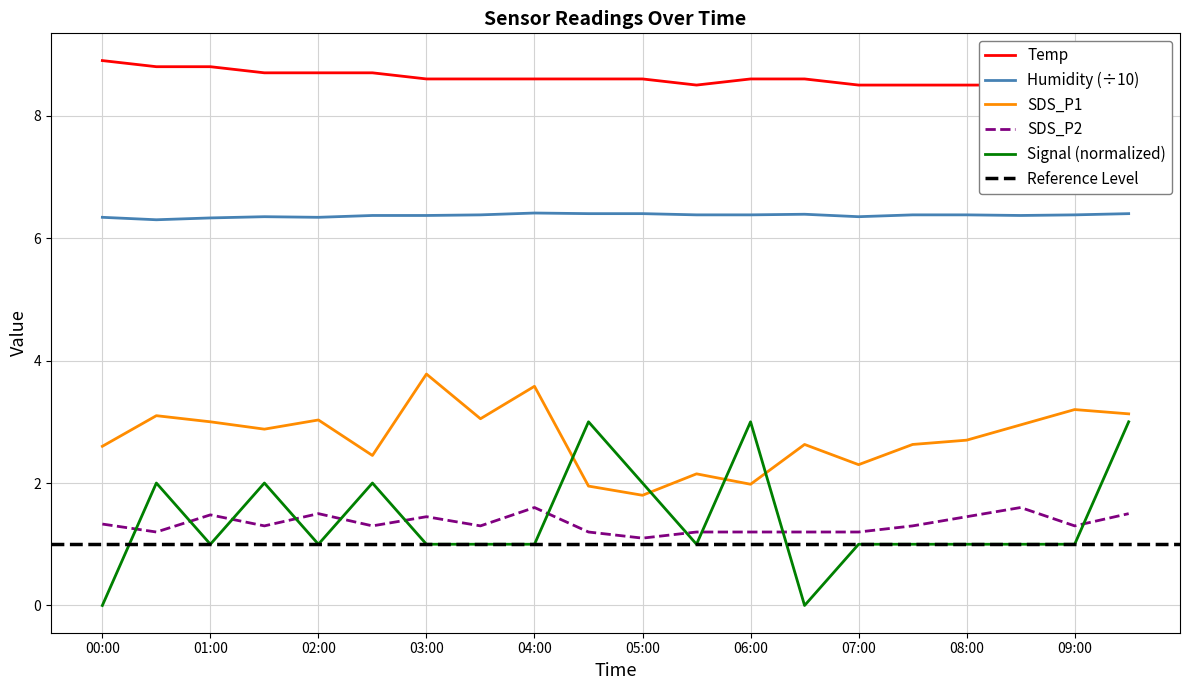

What is the difference between the maximum and minimum values in the Signal series?

3.0